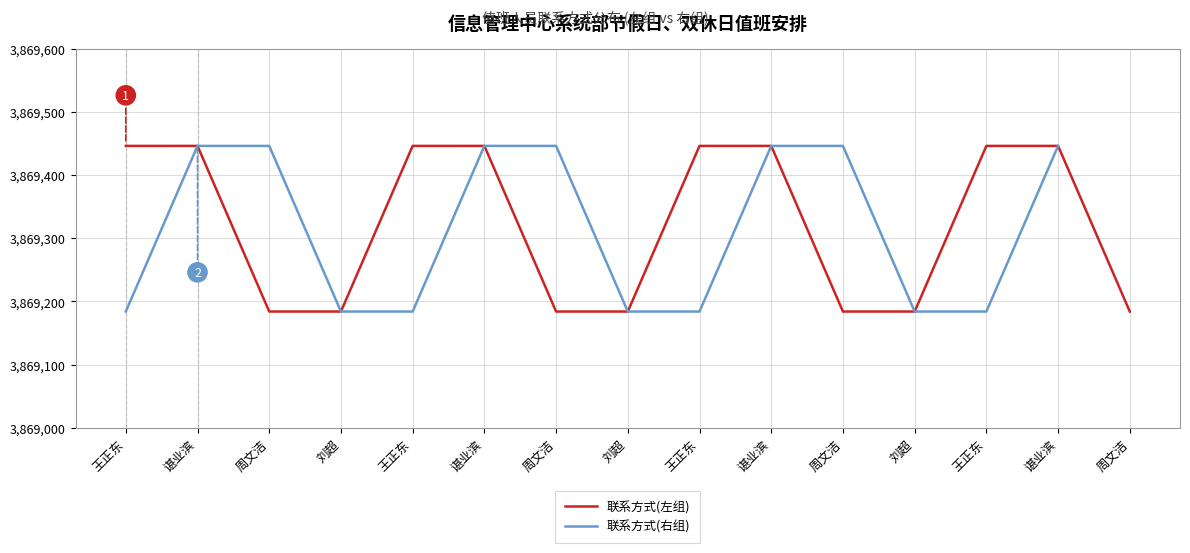

Reading left to right, list all the values displayed in this chart.

3869446	3869446	3869184	3869184	3869446	3869446	3869184	3869184	3869446	3869446	3869184	3869184	3869446	3869446	3869184